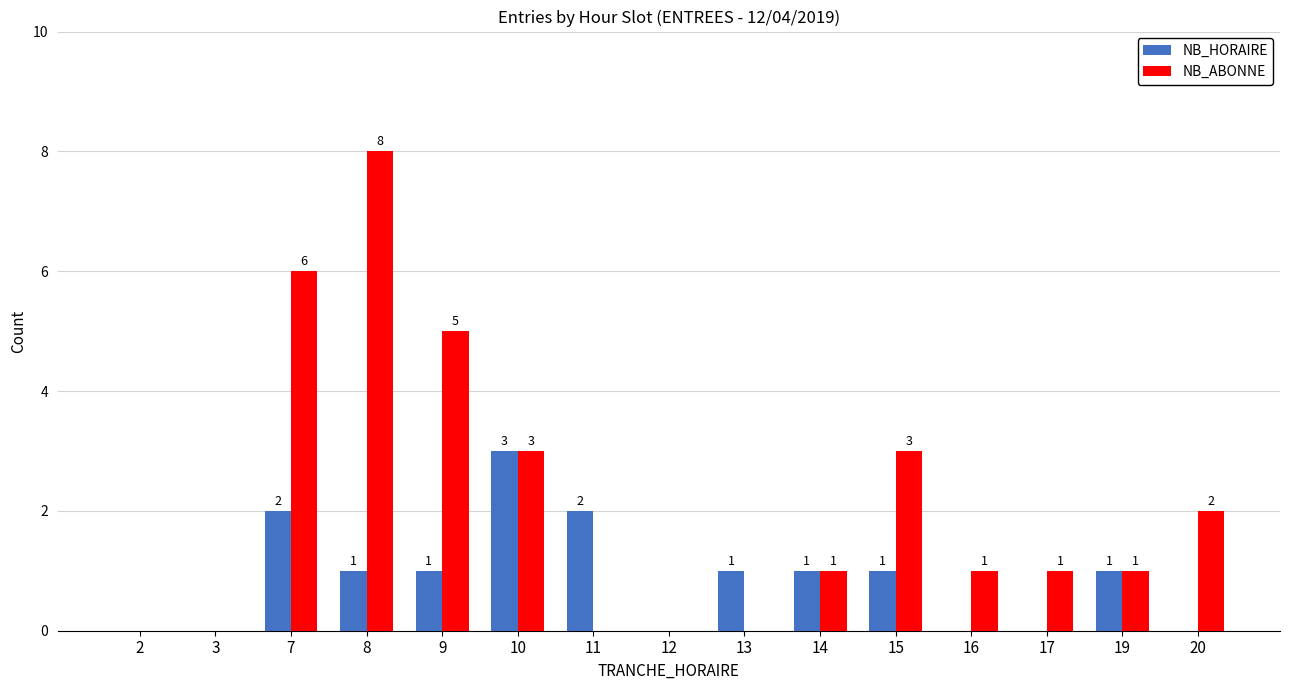

Reading right to left, transcribe all the data shown in this chart.

NB_HORAIRE: 20=0	19=1	17=0	16=0	15=1	14=1	13=1	12=0	11=2	10=3	9=1	8=1	7=2	3=0	2=0
NB_ABONNE: 20=2	19=1	17=1	16=1	15=3	14=1	13=0	12=0	11=0	10=3	9=5	8=8	7=6	3=0	2=0